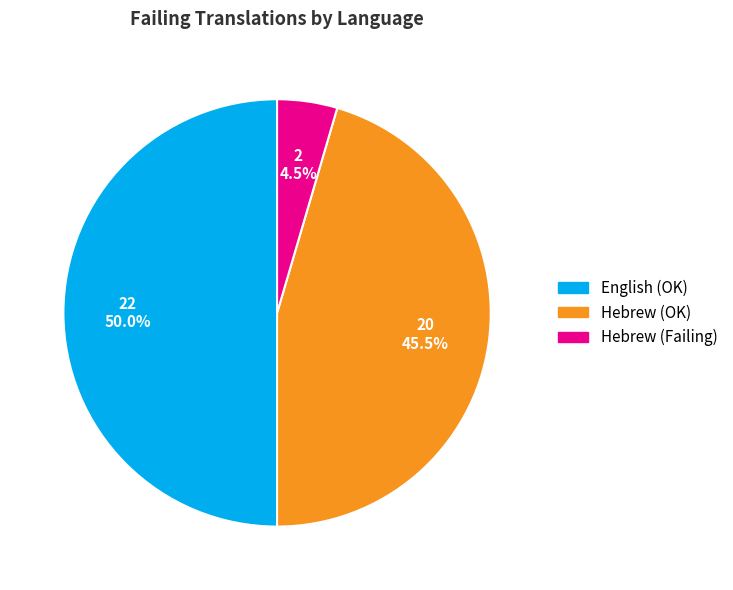

Is the sum of English (OK) and Hebrew (OK) greater than half?

Yes